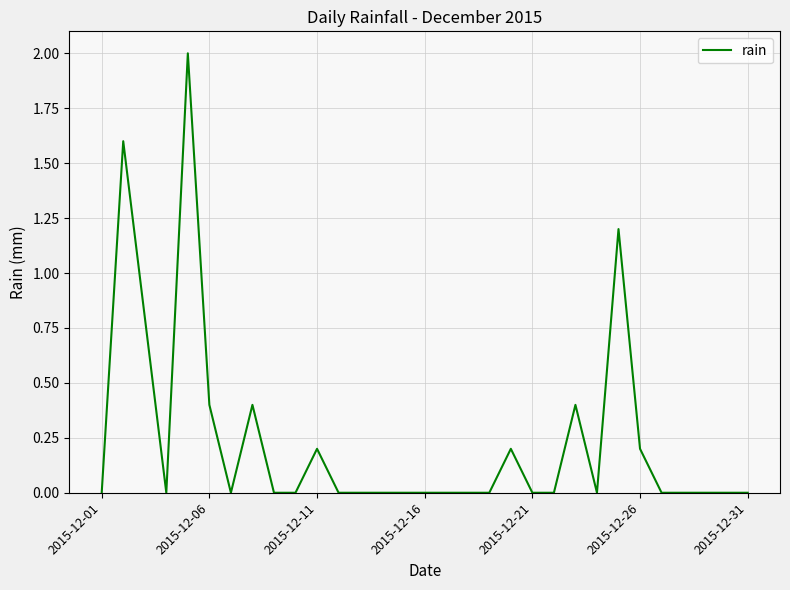

What is the greatest value displayed?

2.0